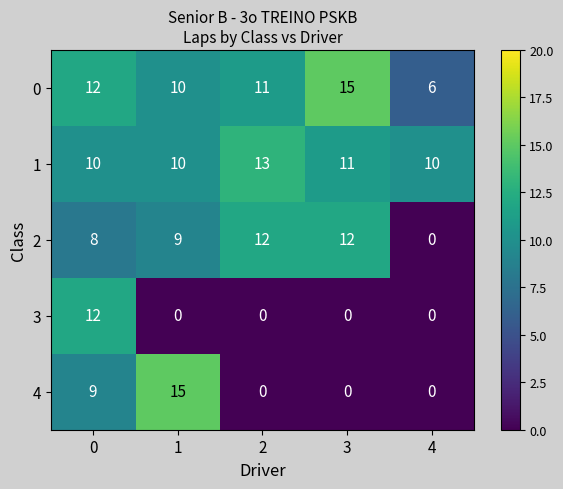

What is the total value across all series at 2?

36